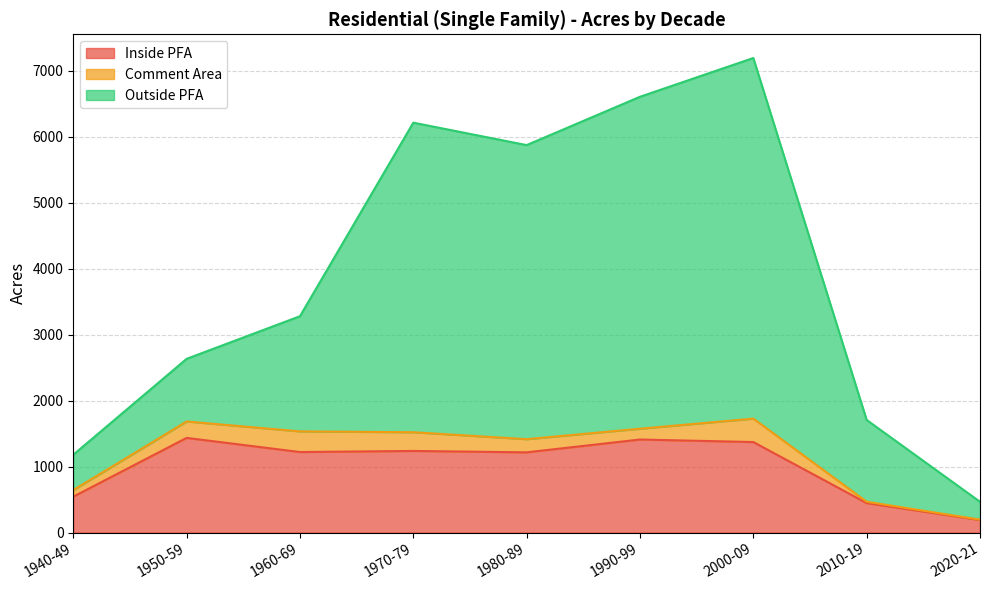

What are all the series names shown in the legend?

Inside PFA, Comment Area, Outside PFA